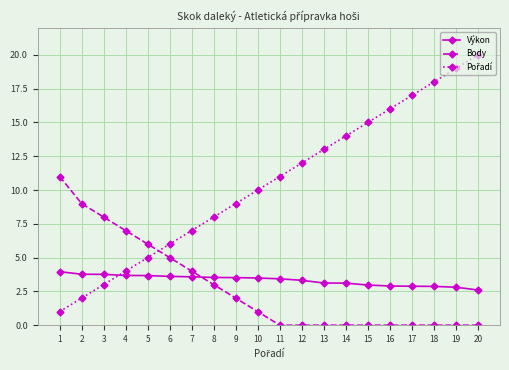

True or false: Body and Výkon intersect in this chart.

True